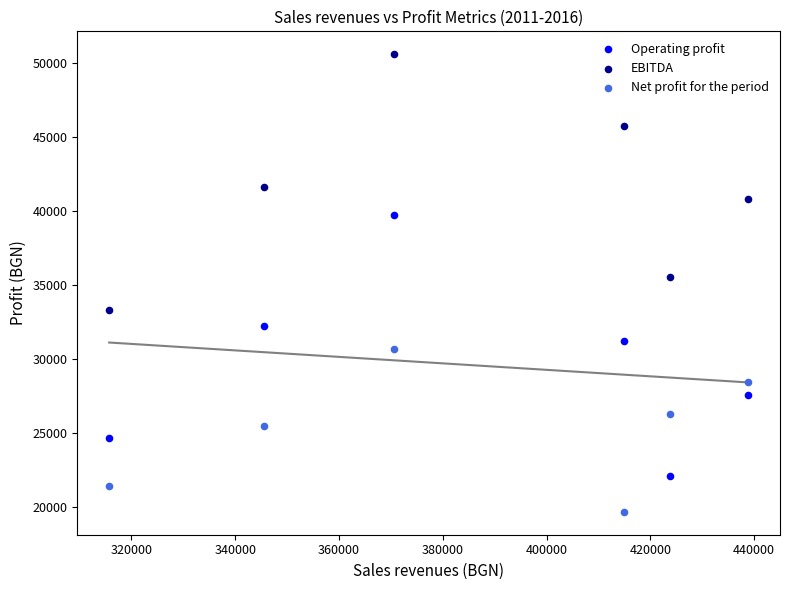

In the EBITDA series, what Y value is closest to 41948?

41599